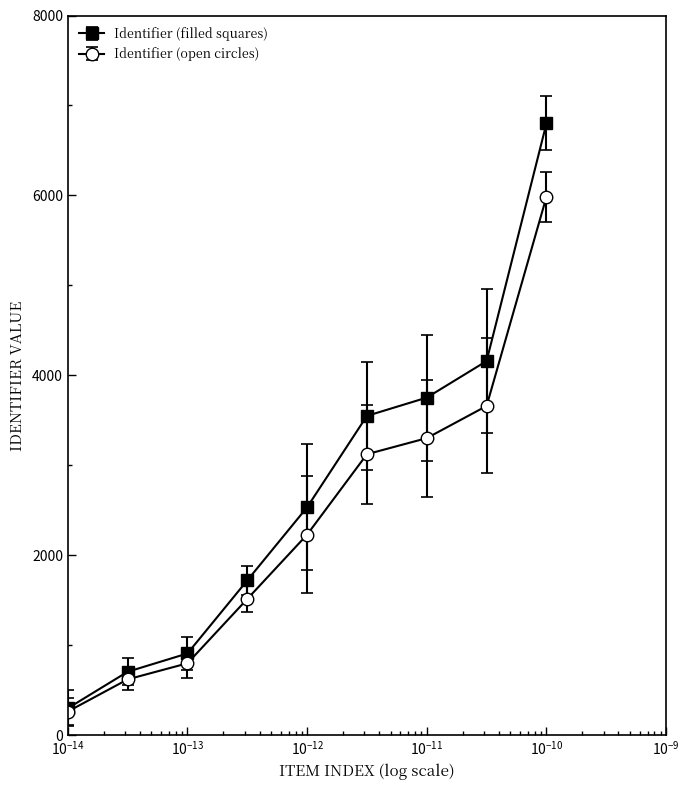

Does the chart display data point markers on the line(s)?

Yes